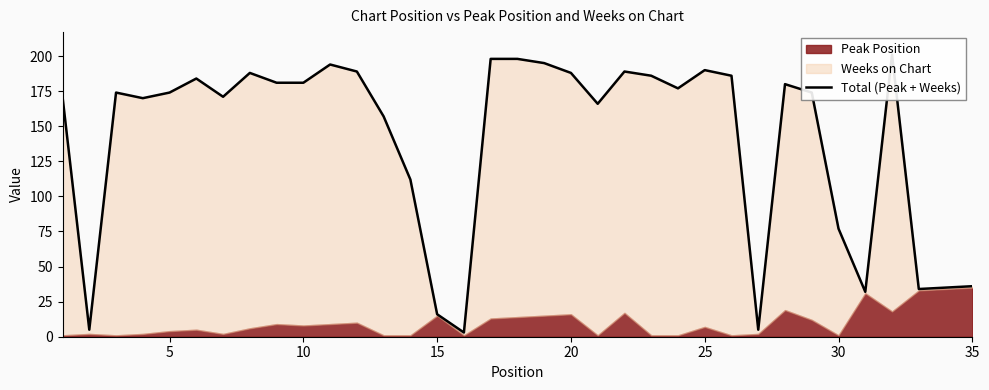

How many points are lower than both their immediate neighbors (excluding endpoints)?

9